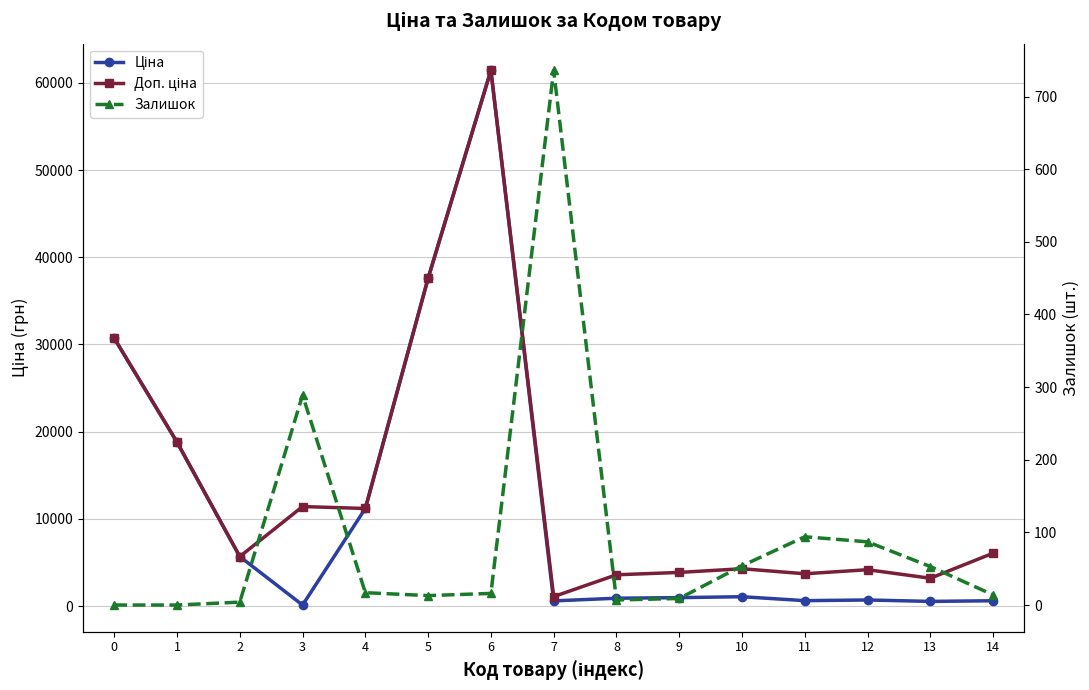

How many data points in Ціна are above 963?

8